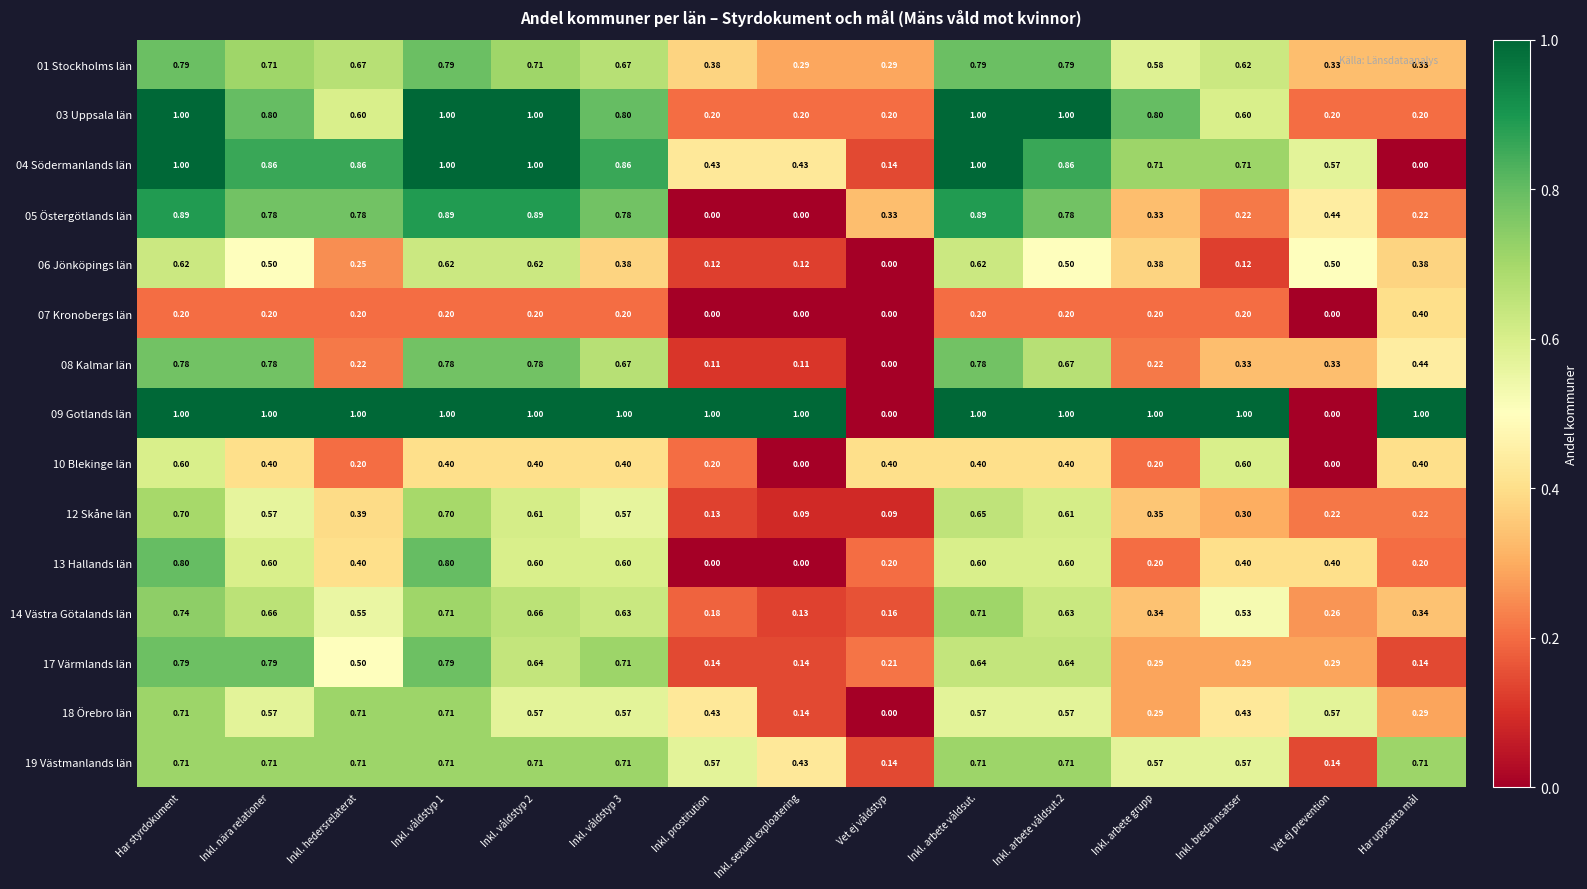

Is the value of 01 Stockholms län at Inkl. breda insatser greater than the value of 08 Kalmar län at Inkl. våldstyp 2?

No